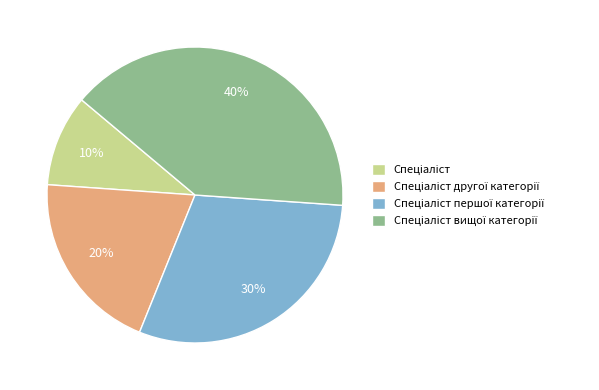

Count the number of slices in the pie.

4